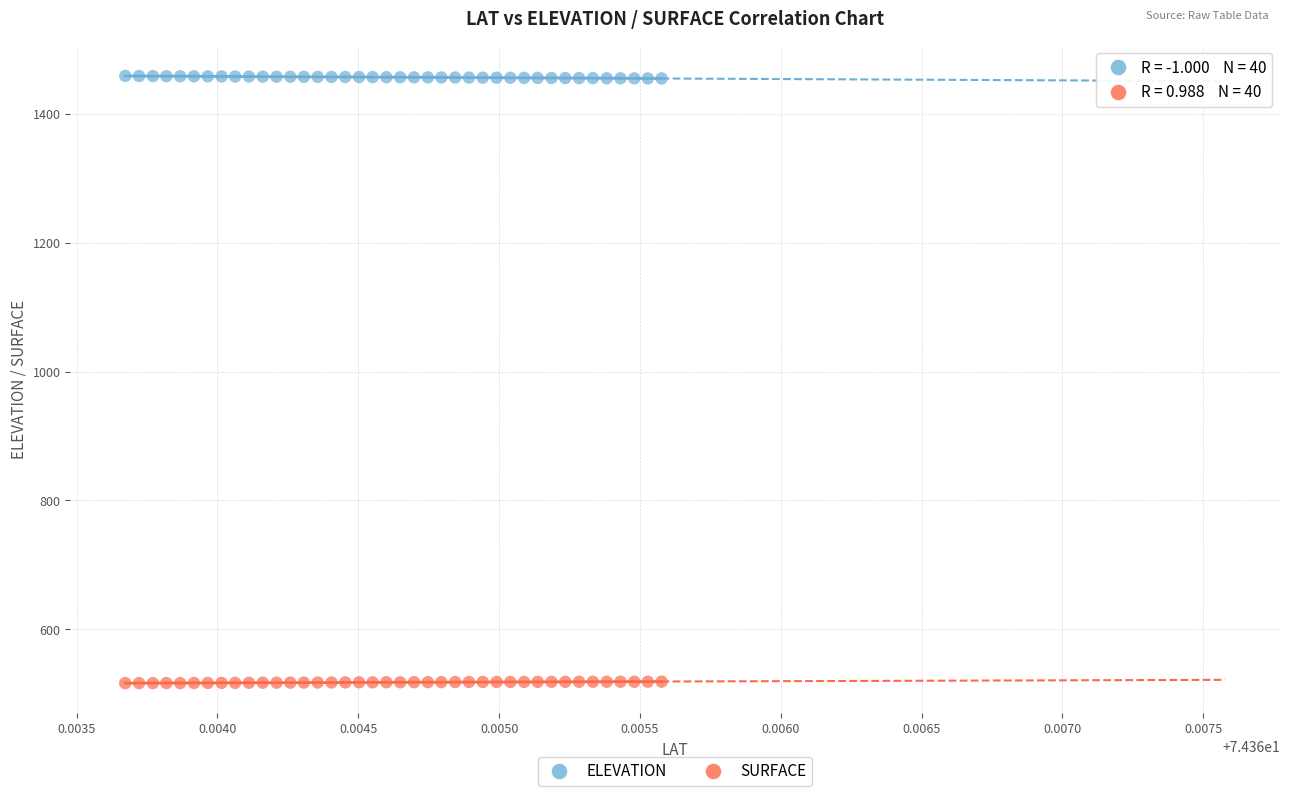

Across all data points, what is the range of Y values (max minus min)?

941.6